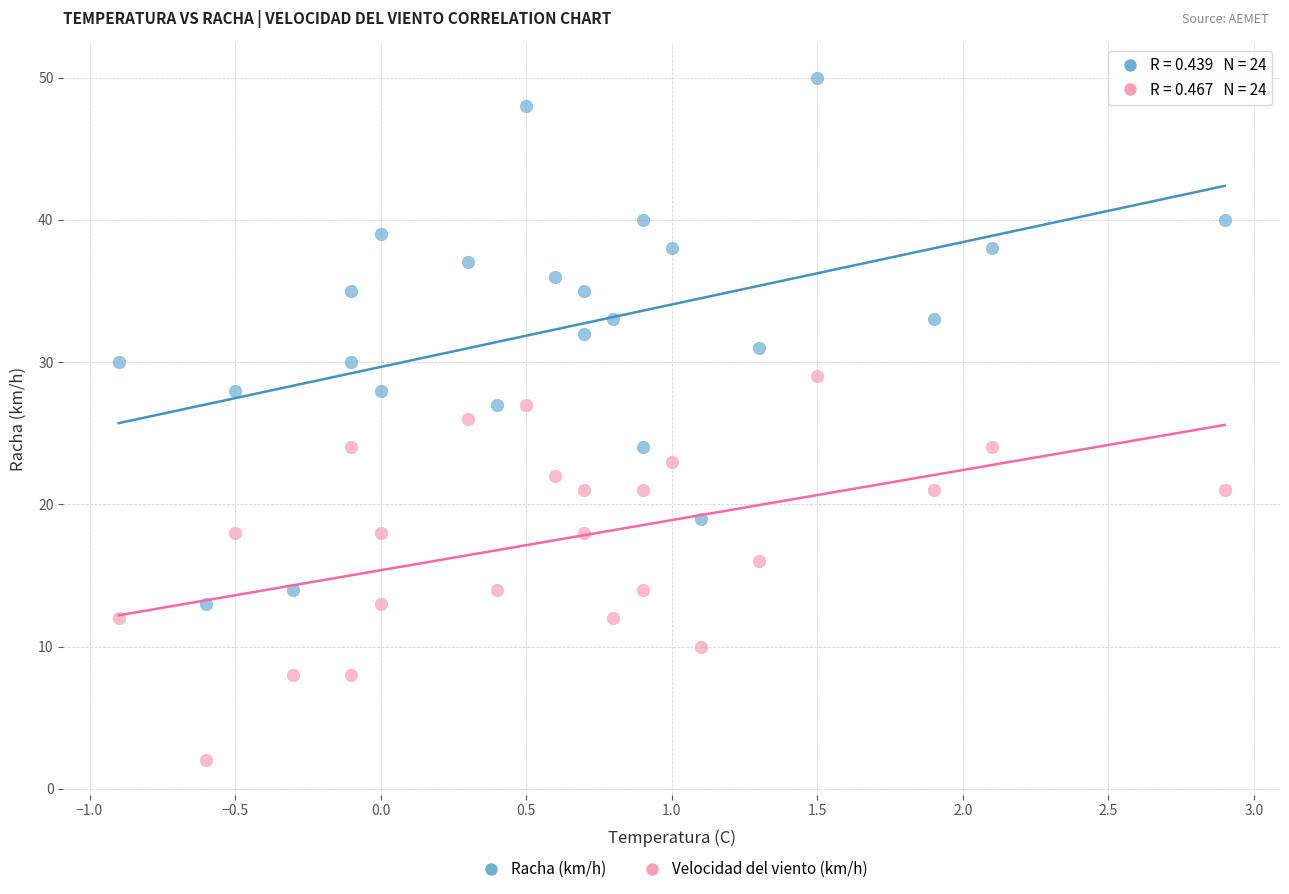

What are all the series names shown in the legend?

Racha (km/h), Velocidad del viento (km/h)